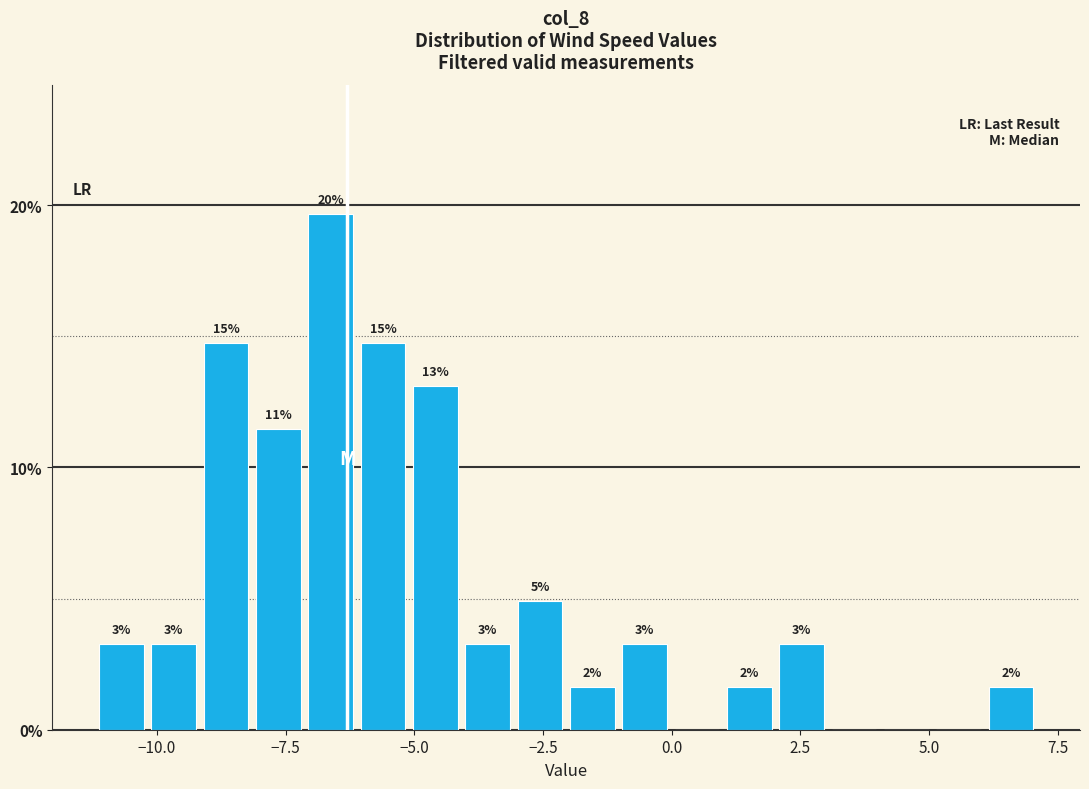

Around what value on the x-axis is the tallest bar? Give the approximate position of its centre, as read against the axis.

-6.5